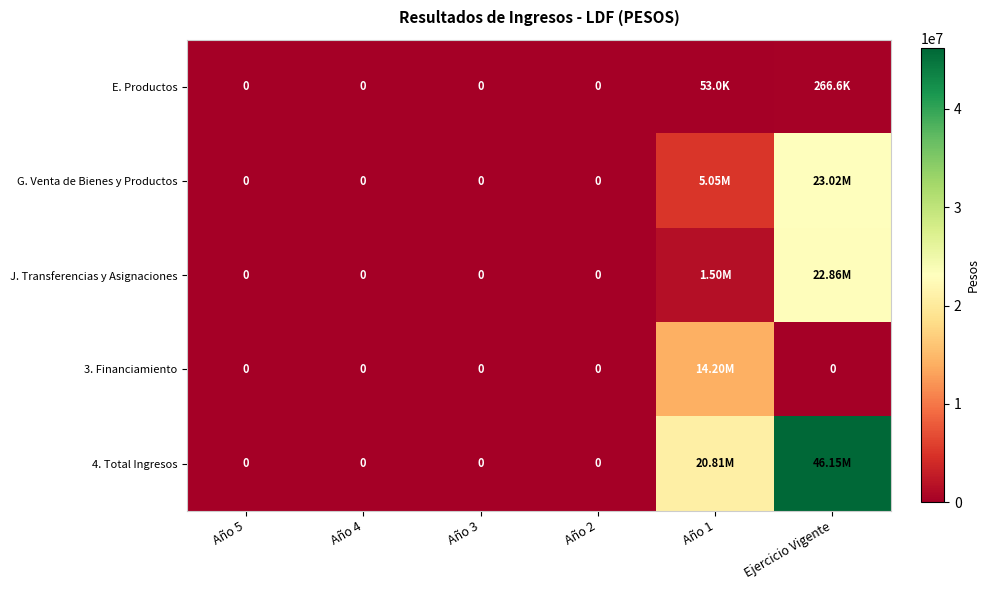

Between Año 3 and Ejercicio Vigente, which series saw the biggest shift?

4. Total Ingresos